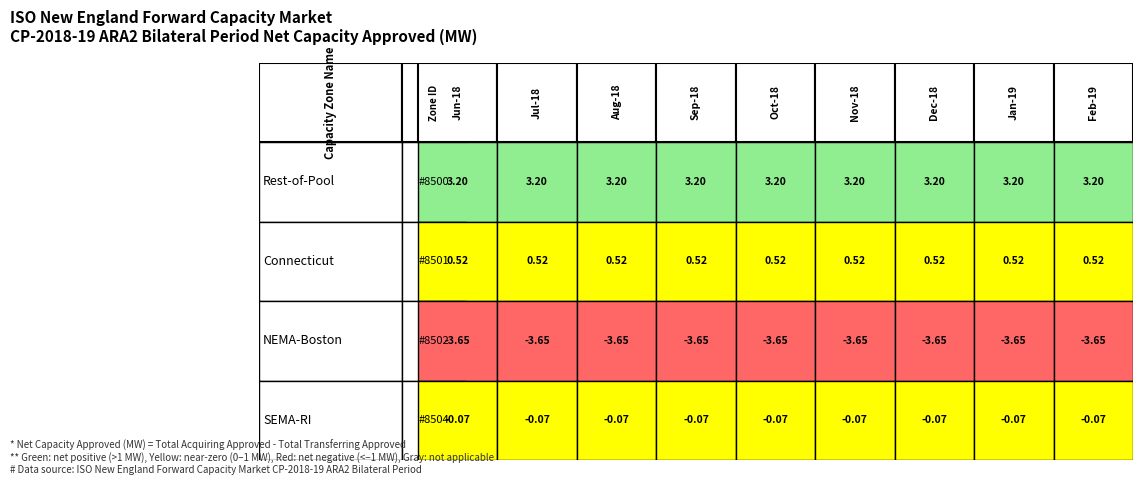

Count the number of data series in this chart.

4